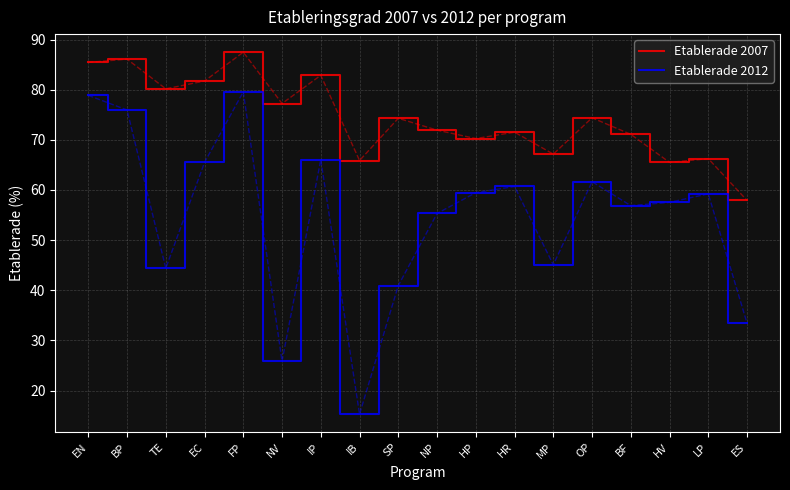

The value of Etablerade 2012 at LP is 59.2. True or false?

True